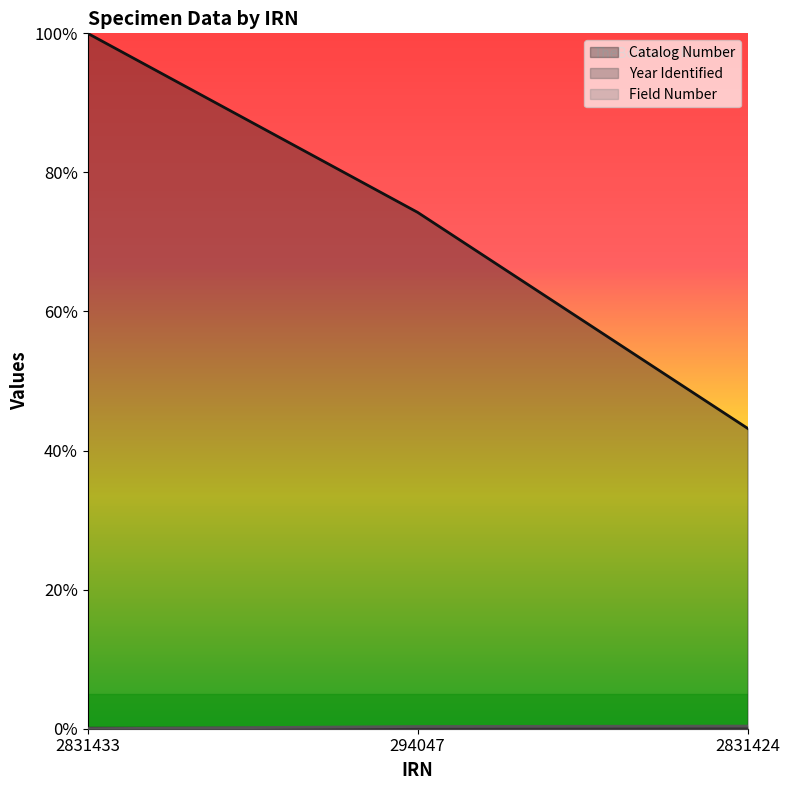

Rank the categories by Field Number value from lowest to highest.

2831433, 294047, 2831424